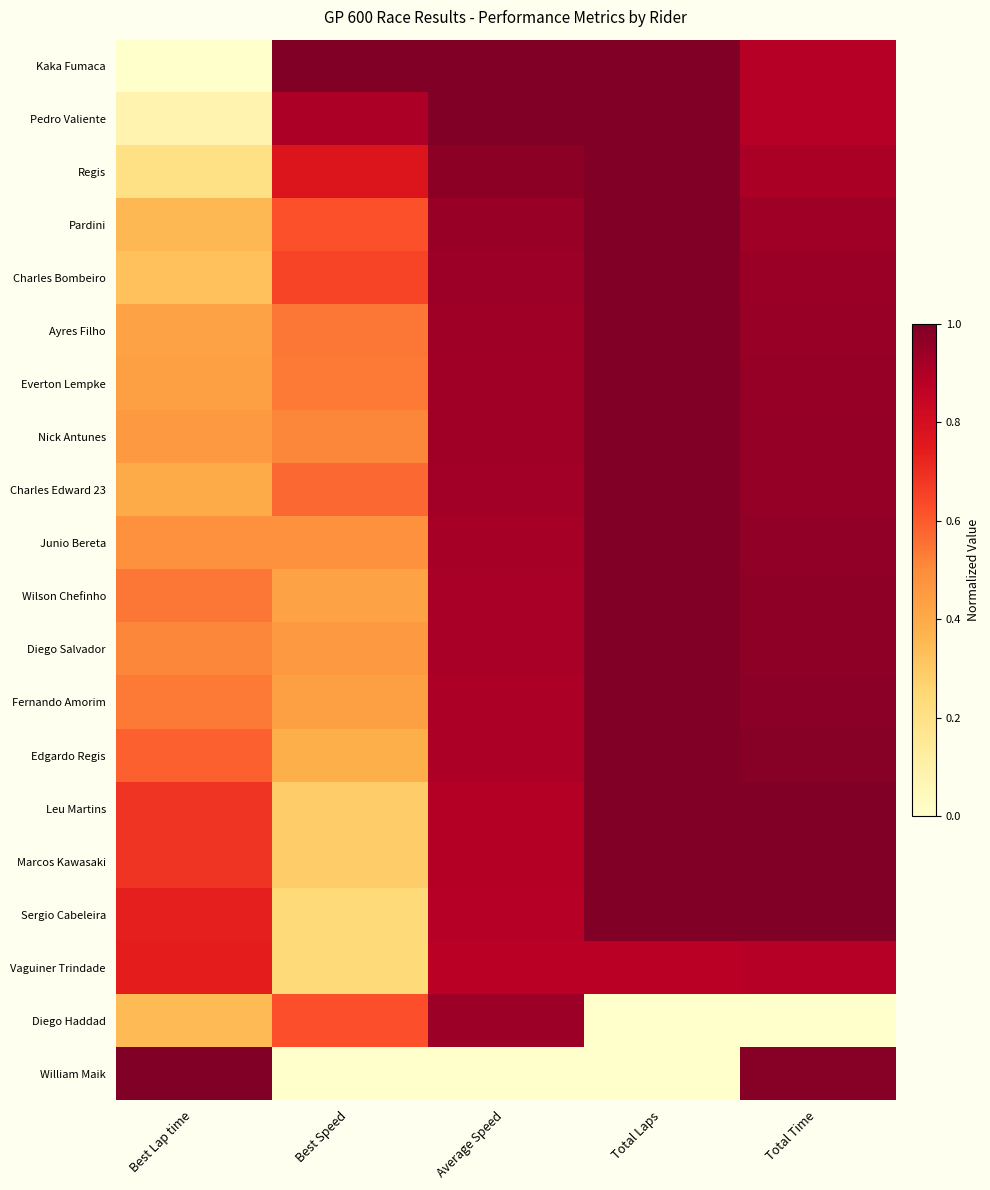

How many distinct data groups are displayed?

20